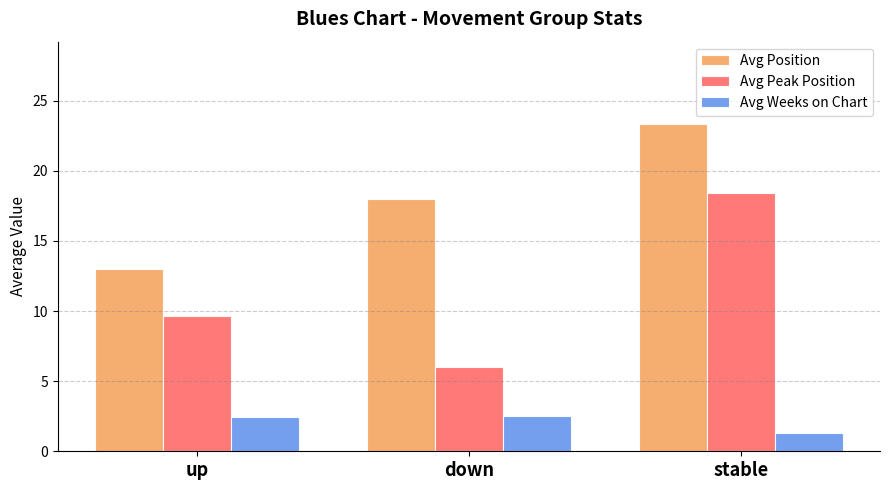

How many data points in Avg Weeks on Chart are less than 2?

1